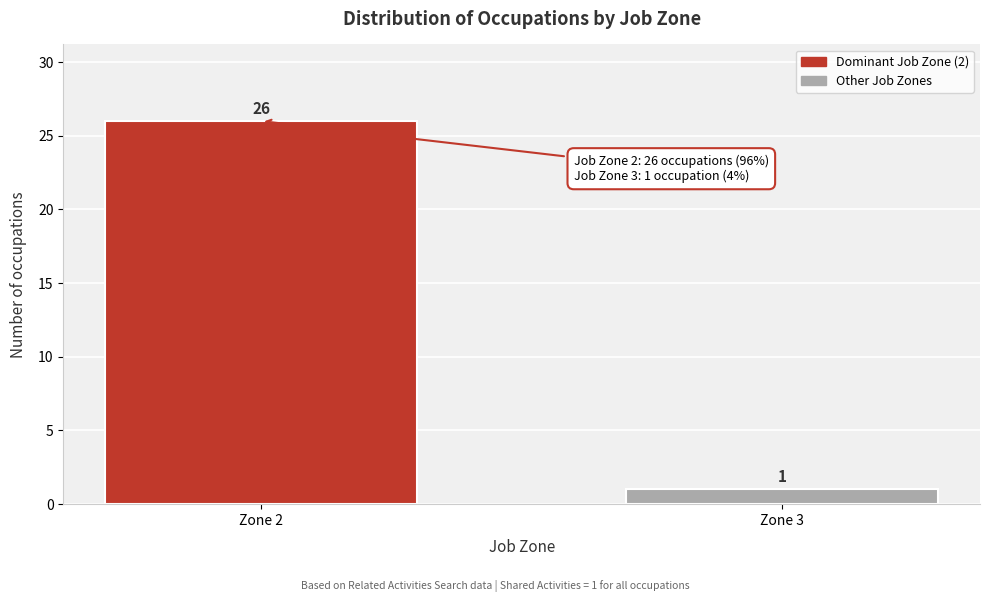

Reading left to right, extract all data points from this chart.

26	1